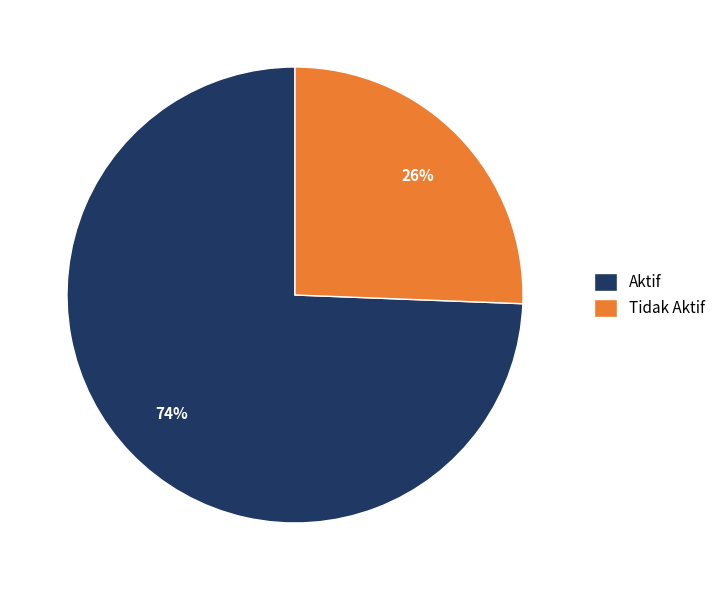

What is the smallest slice in the pie chart?

Tidak Aktif